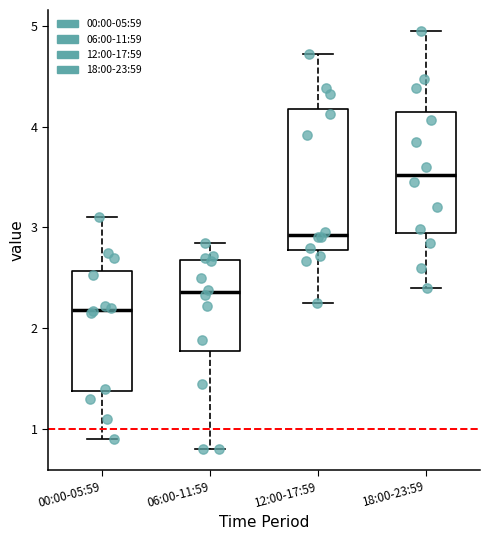

Reading left to right, read every box against the y-axis: the position of its median line, the range the box covers, and the ends of its whiskers. The values are not printed on the chart, so give them approximately, as read against the axis.

00:00-05:59: median 2.2, box 1.4 to 2.6, whiskers 0.9 to 3.1
06:00-11:59: median 2.4, box 1.8 to 2.7, whiskers 0.8 to 2.9
12:00-17:59: median 2.9, box 2.8 to 4.2, whiskers 2.3 to 4.7
18:00-23:59: median 3.5, box 2.9 to 4.1, whiskers 2.4 to 5.0